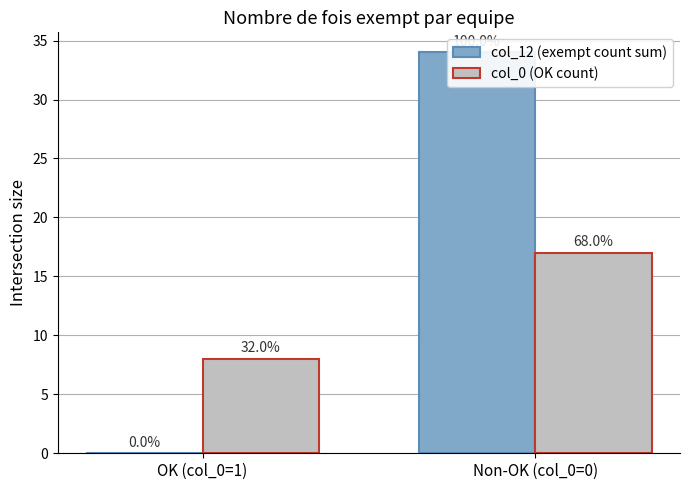

Rank the categories by col_12 (exempt count sum) value from lowest to highest.

OK (col_0=1), Non-OK (col_0=0)